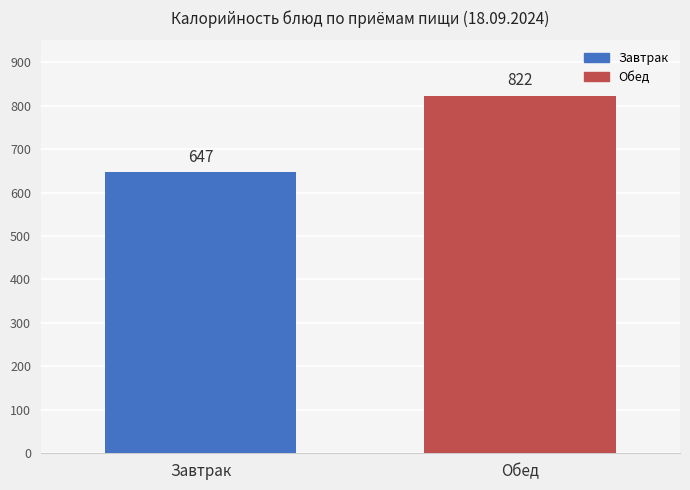

How many bars are there in total?

2